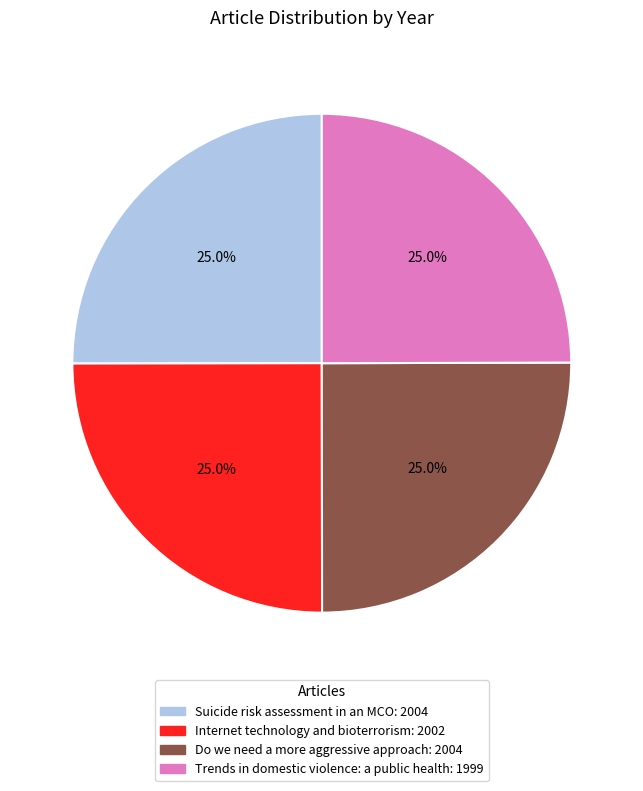

What percentage is the Do we need a more aggressive approach slice, to the nearest percent?

25%